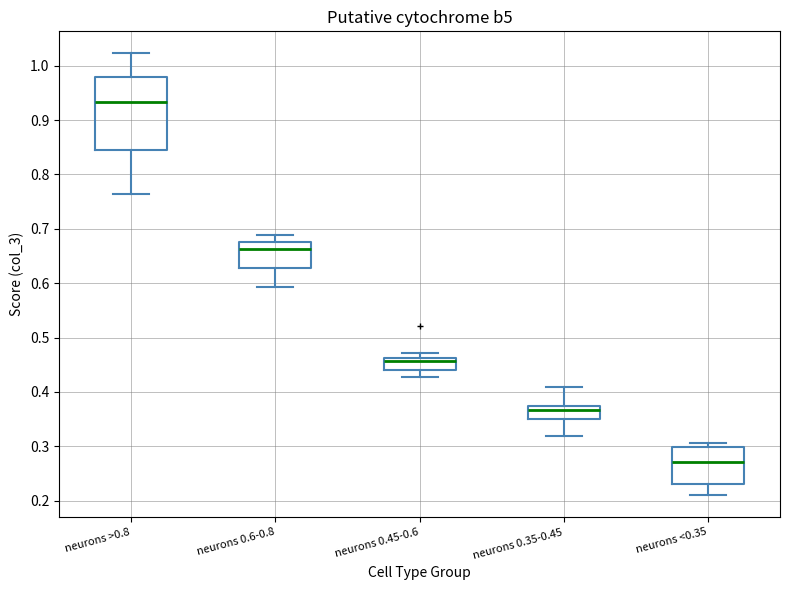

Which box has the highest median line?

neurons >0.8